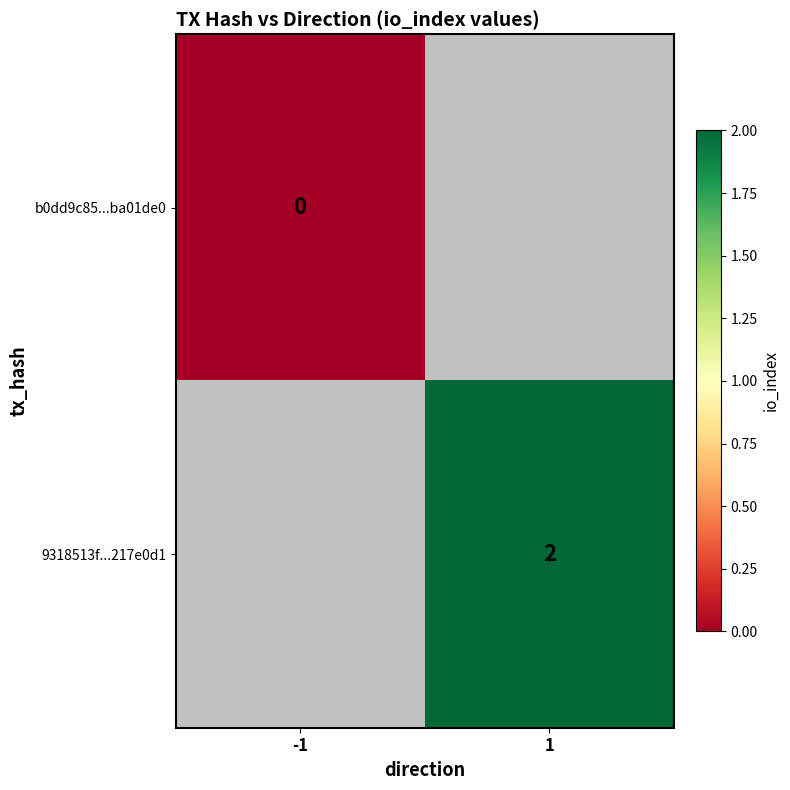

Is it true that 9318513f...217e0d1 equals 2 at 1?

True